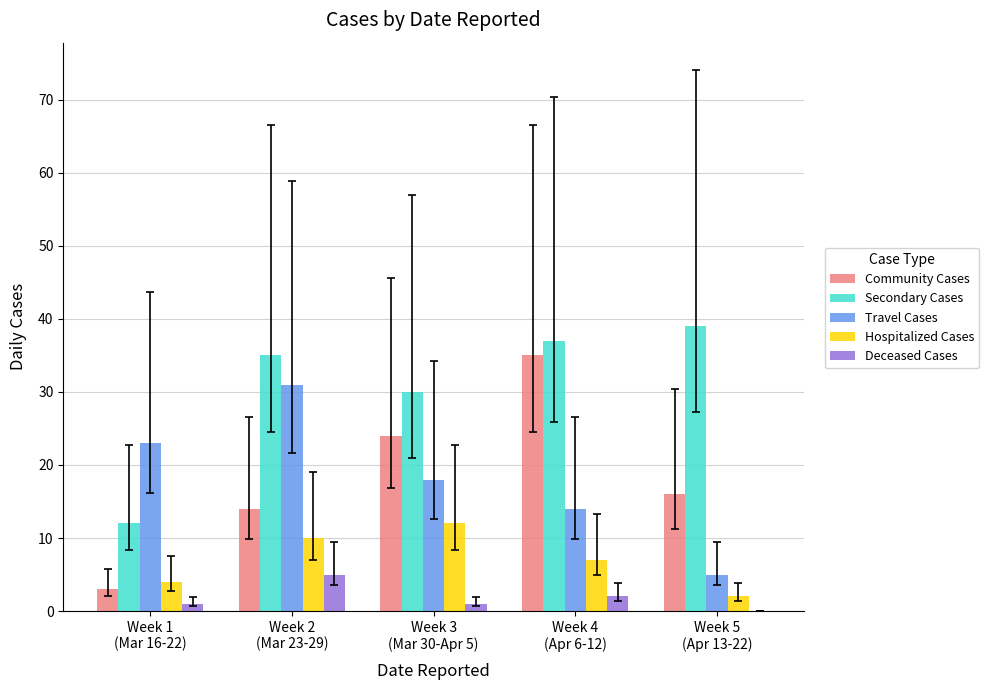

What are all the series names shown in the legend?

Community Cases, Secondary Cases, Travel Cases, Hospitalized Cases, Deceased Cases